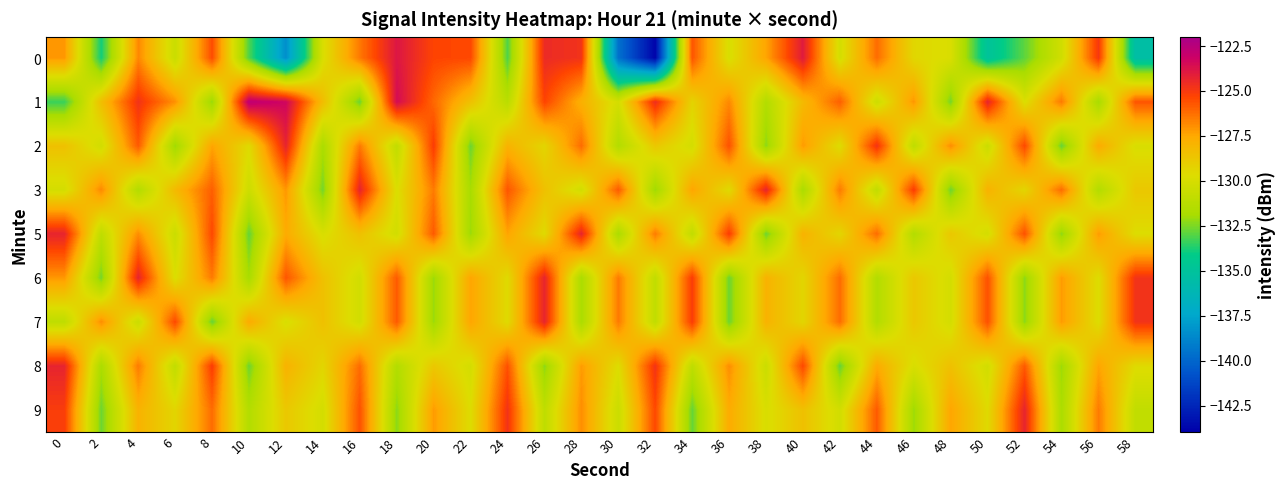

Which category has the highest value across all series?

10